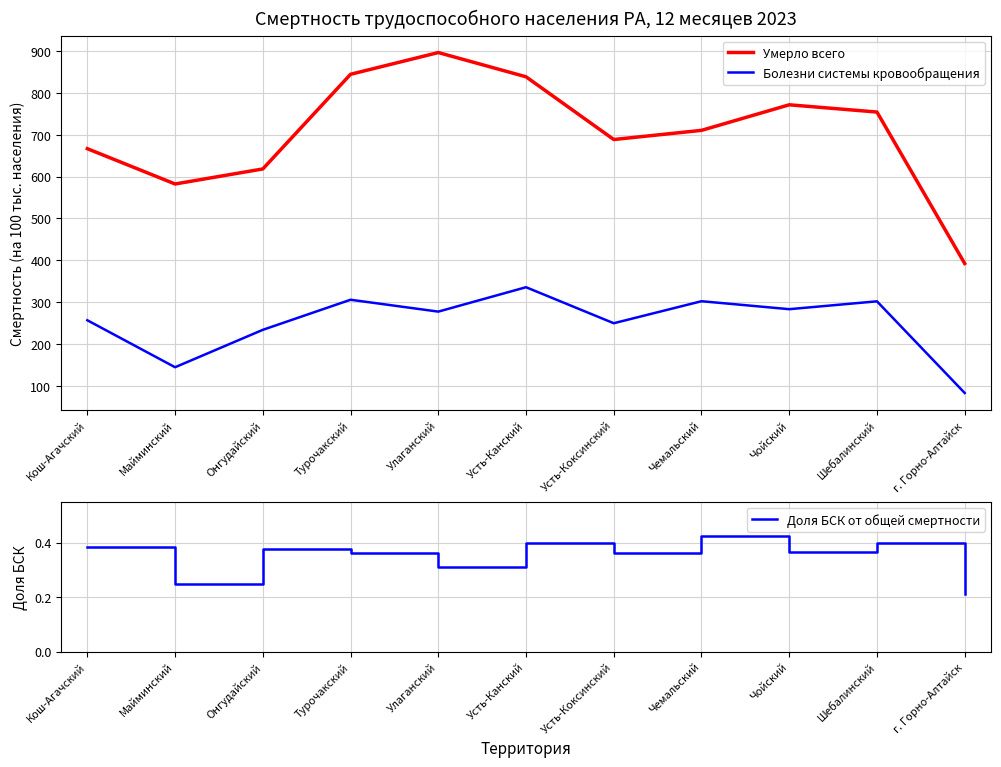

Which series has the largest total across all categories?

Умерло всего